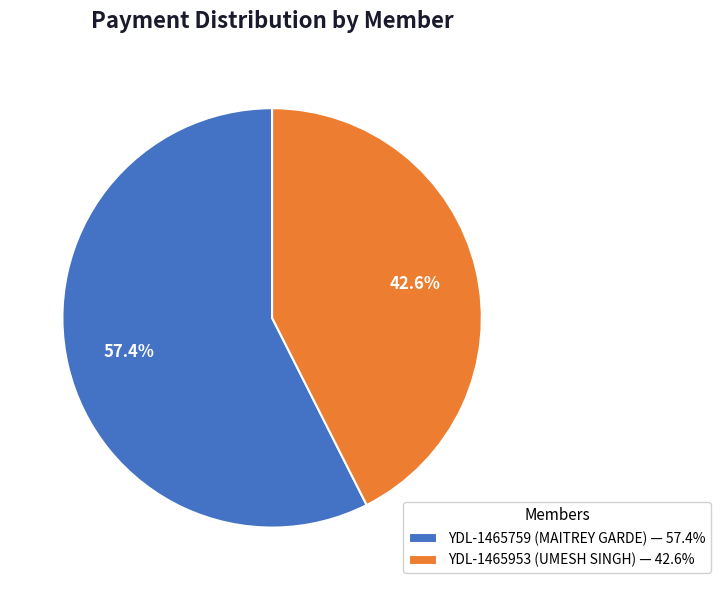

Rank the categories by value from lowest to highest.

YDL-1465953 (UMESH SINGH), YDL-1465759 (MAITREY GARDE)